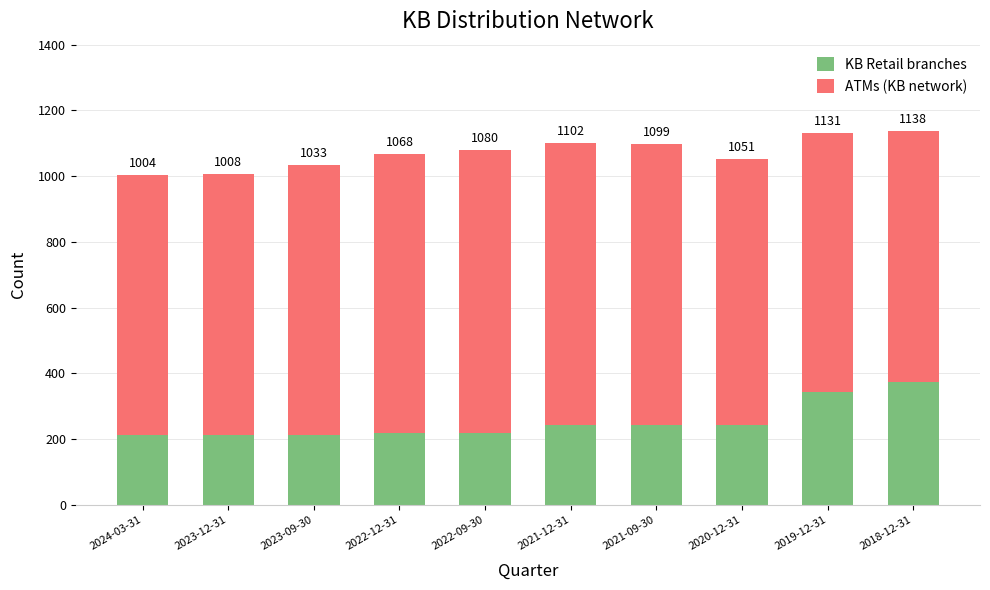

What is the total value across all series at 2023-09-30?

1033